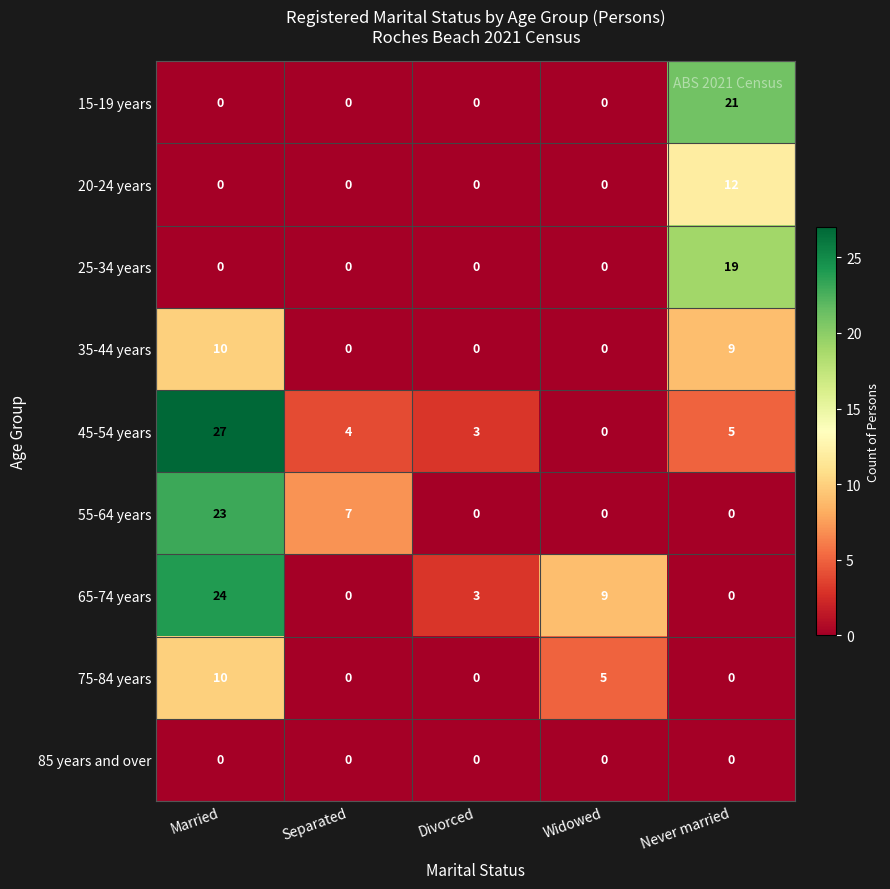

At which category is the sum across all series the highest?

Married